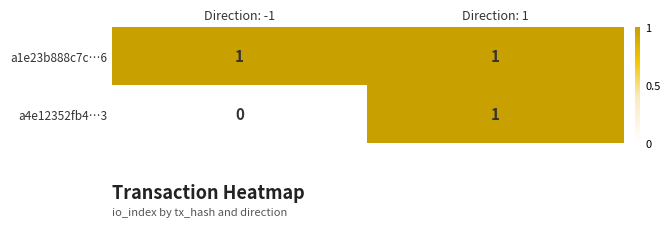

The a1e23b888c7c…6 series shows 1 at Direction: 1. True or false?

True